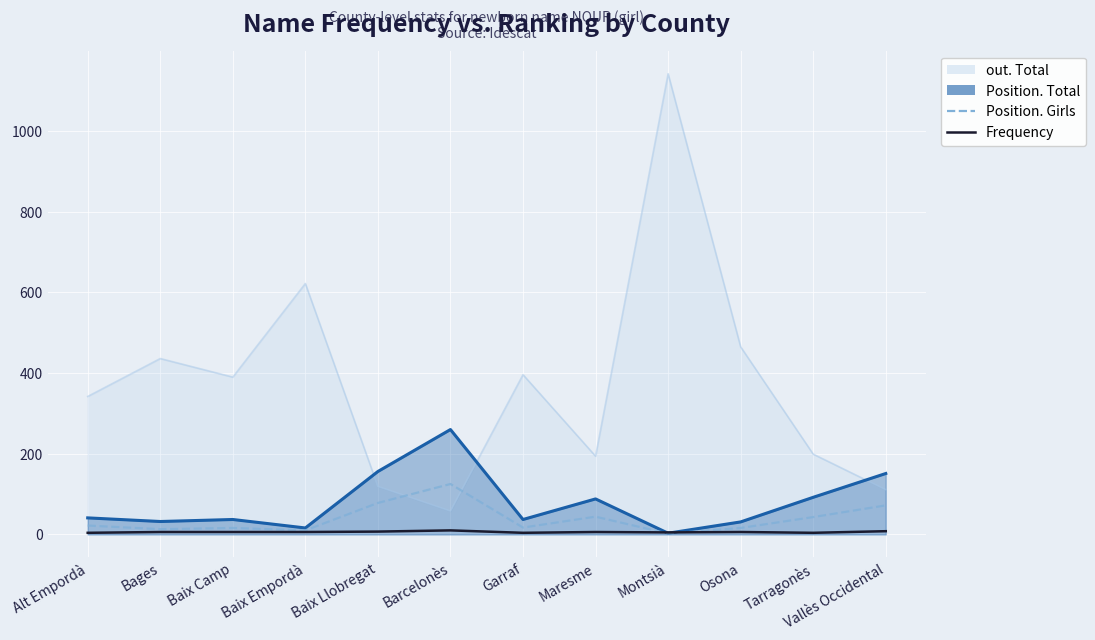

What is the value of the Position. Girls point at the 12th from the left?

72